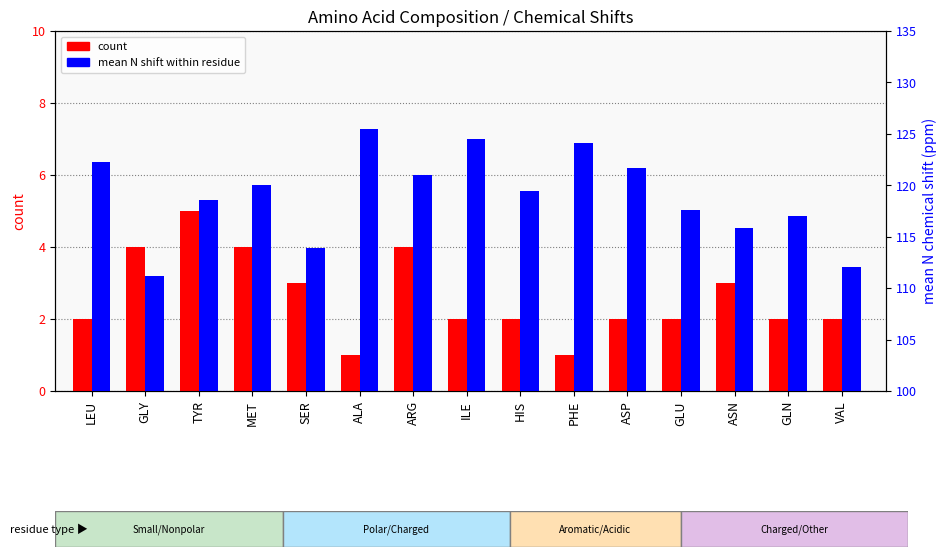

What is the minimum value for mean N shift (ppm)?

111.1